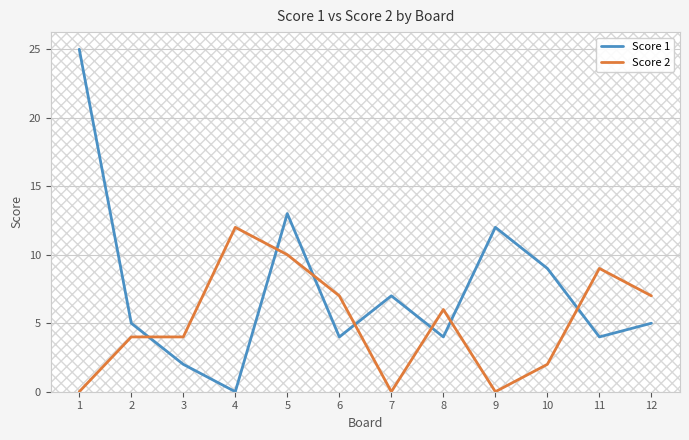

What is the sum of the Score 2 values at 11 and 9?

9